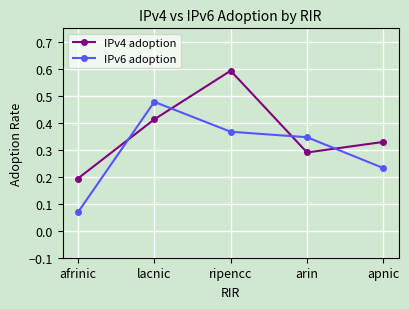

Rank the series by their average value, from highest to lowest.

IPv4 adoption, IPv6 adoption